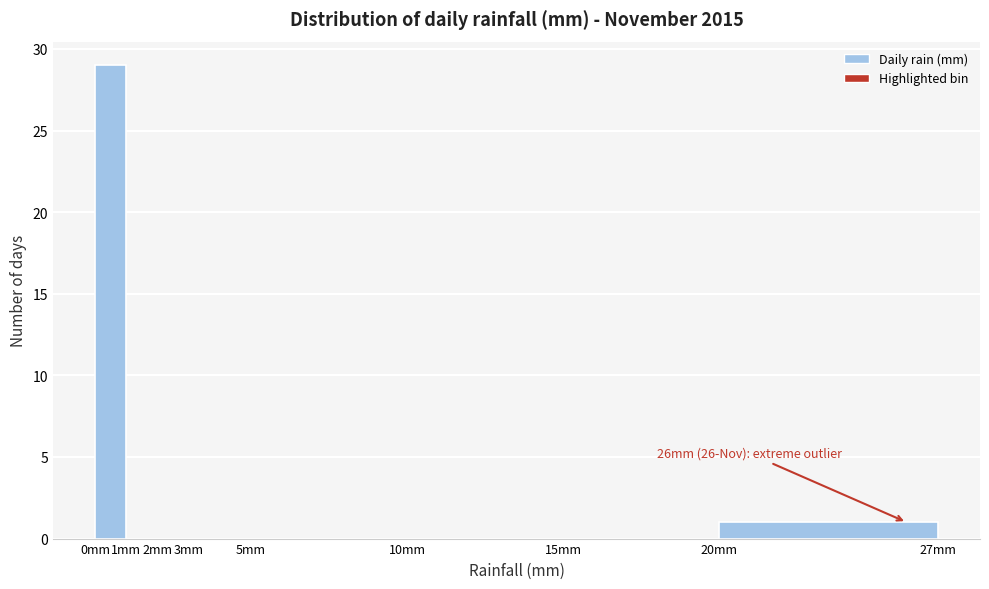

Over which range of the x-axis is the bar tallest?

0 to 1